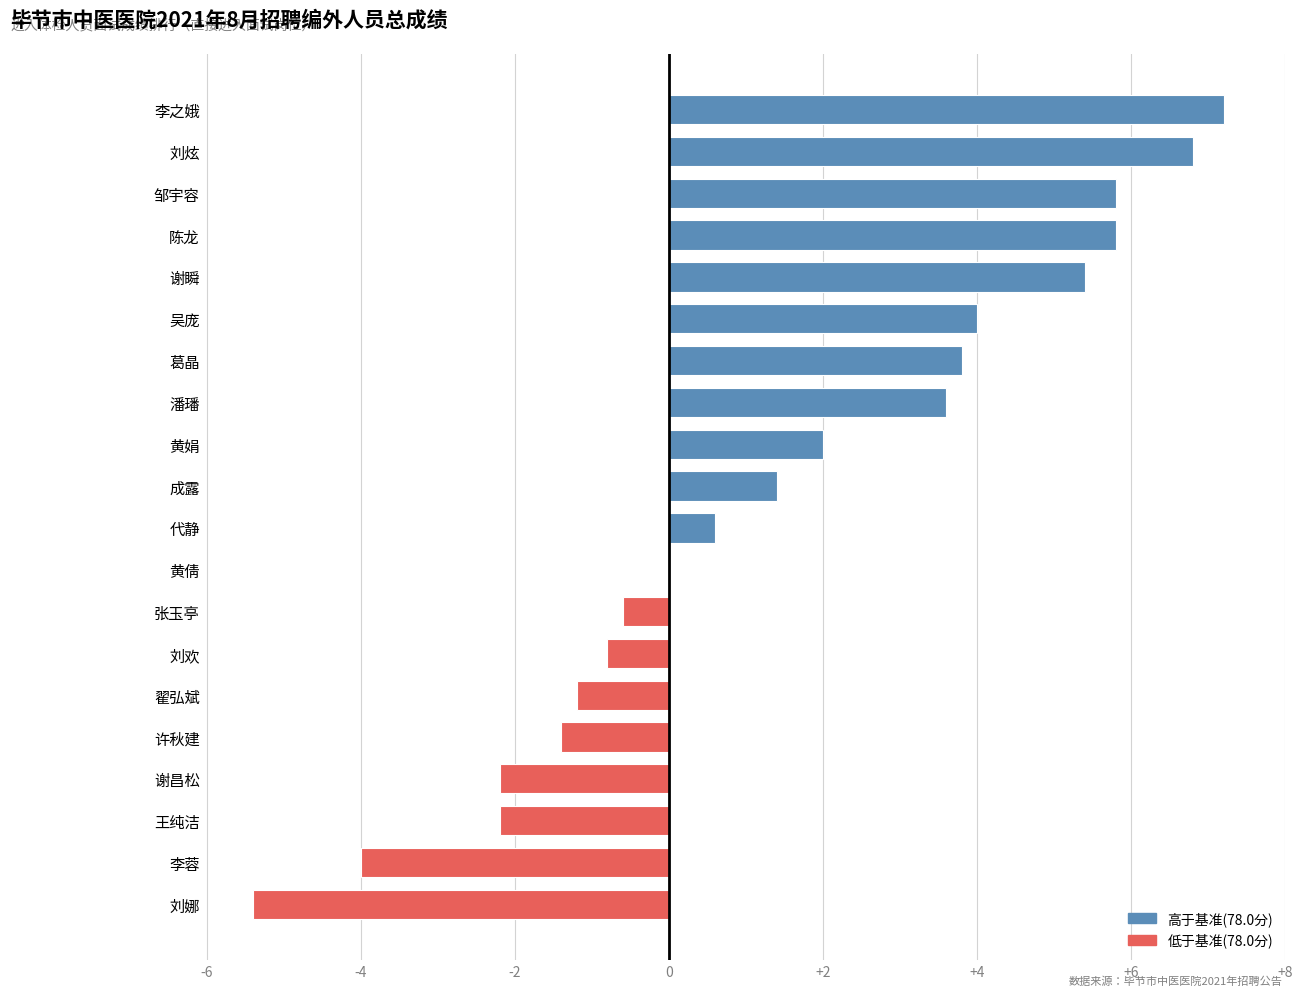

At which label is the value closest to 0?

黄倩